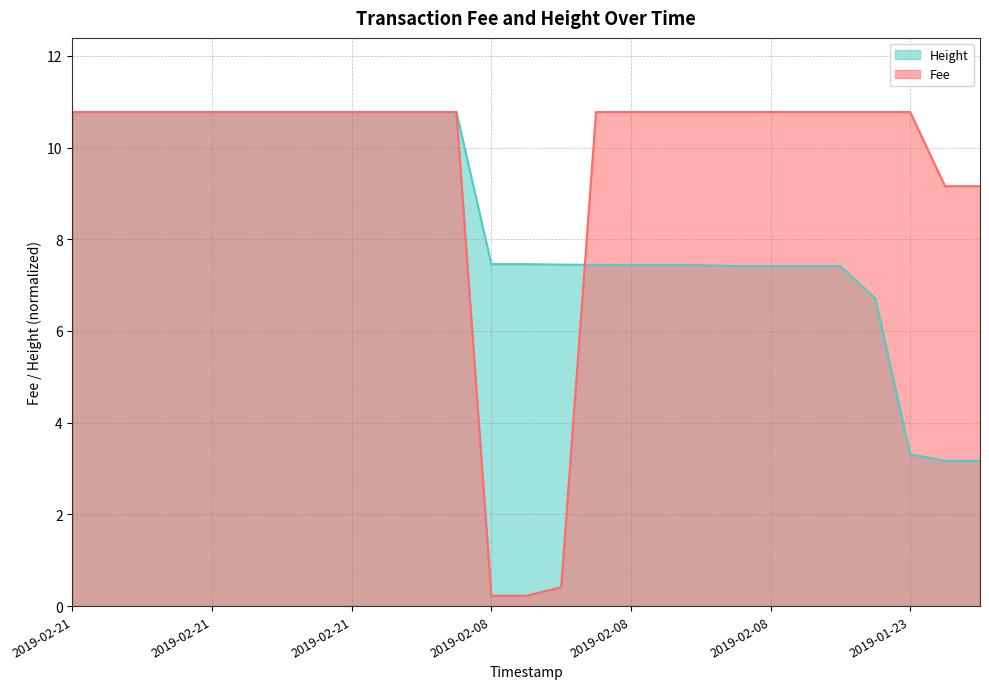

How many data points does each series have?

27